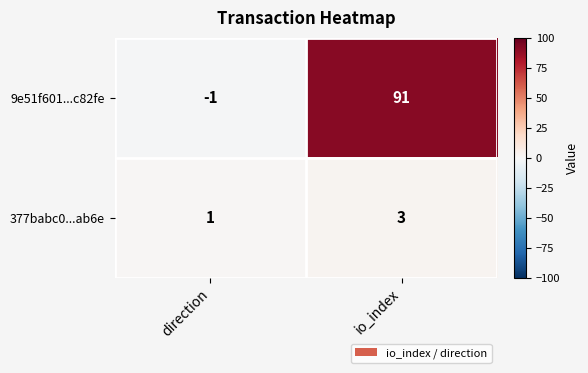

Which series has the largest total across all categories?

9e51f601...c82fe